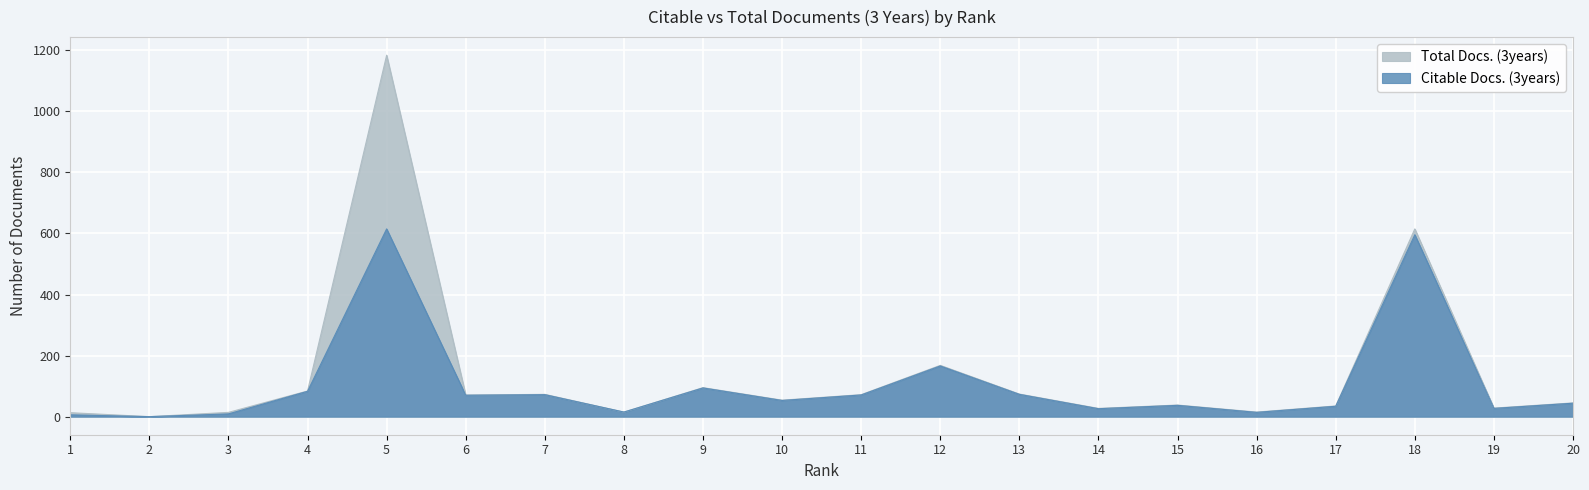

At how many categories does at least one series exceed 309?

2